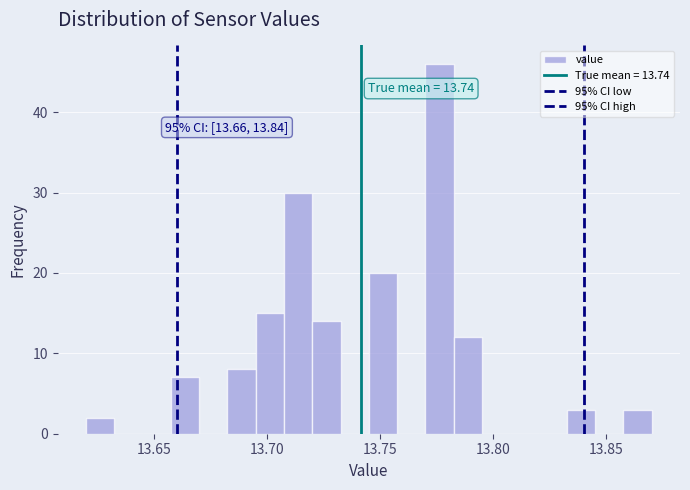

Read against the x-axis, roughly where is the centre of the tallest bar?

13.775